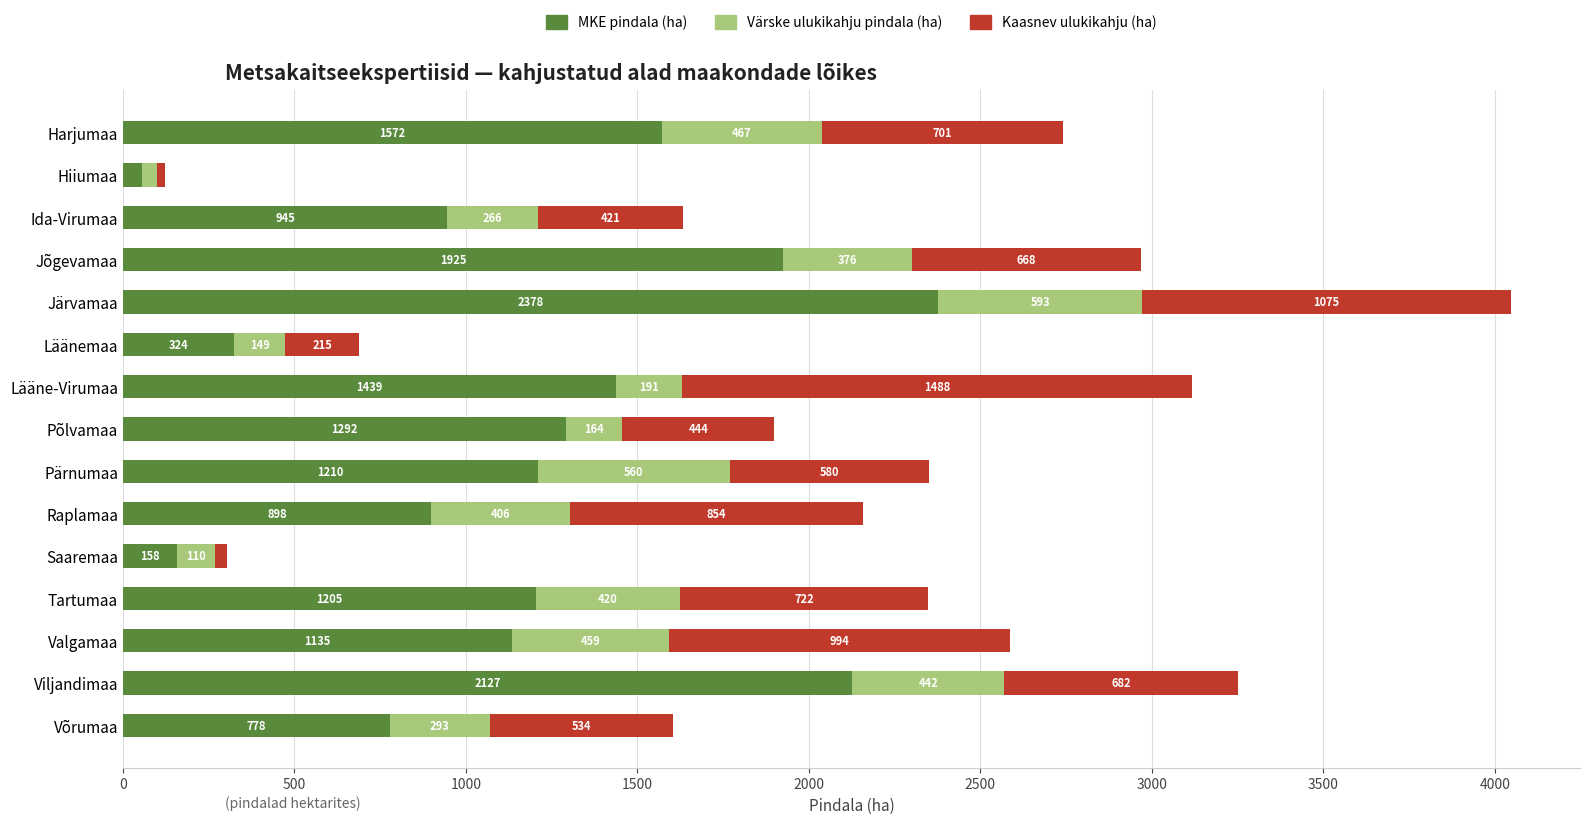

At which category is the sum across all series the highest?

Järvamaa